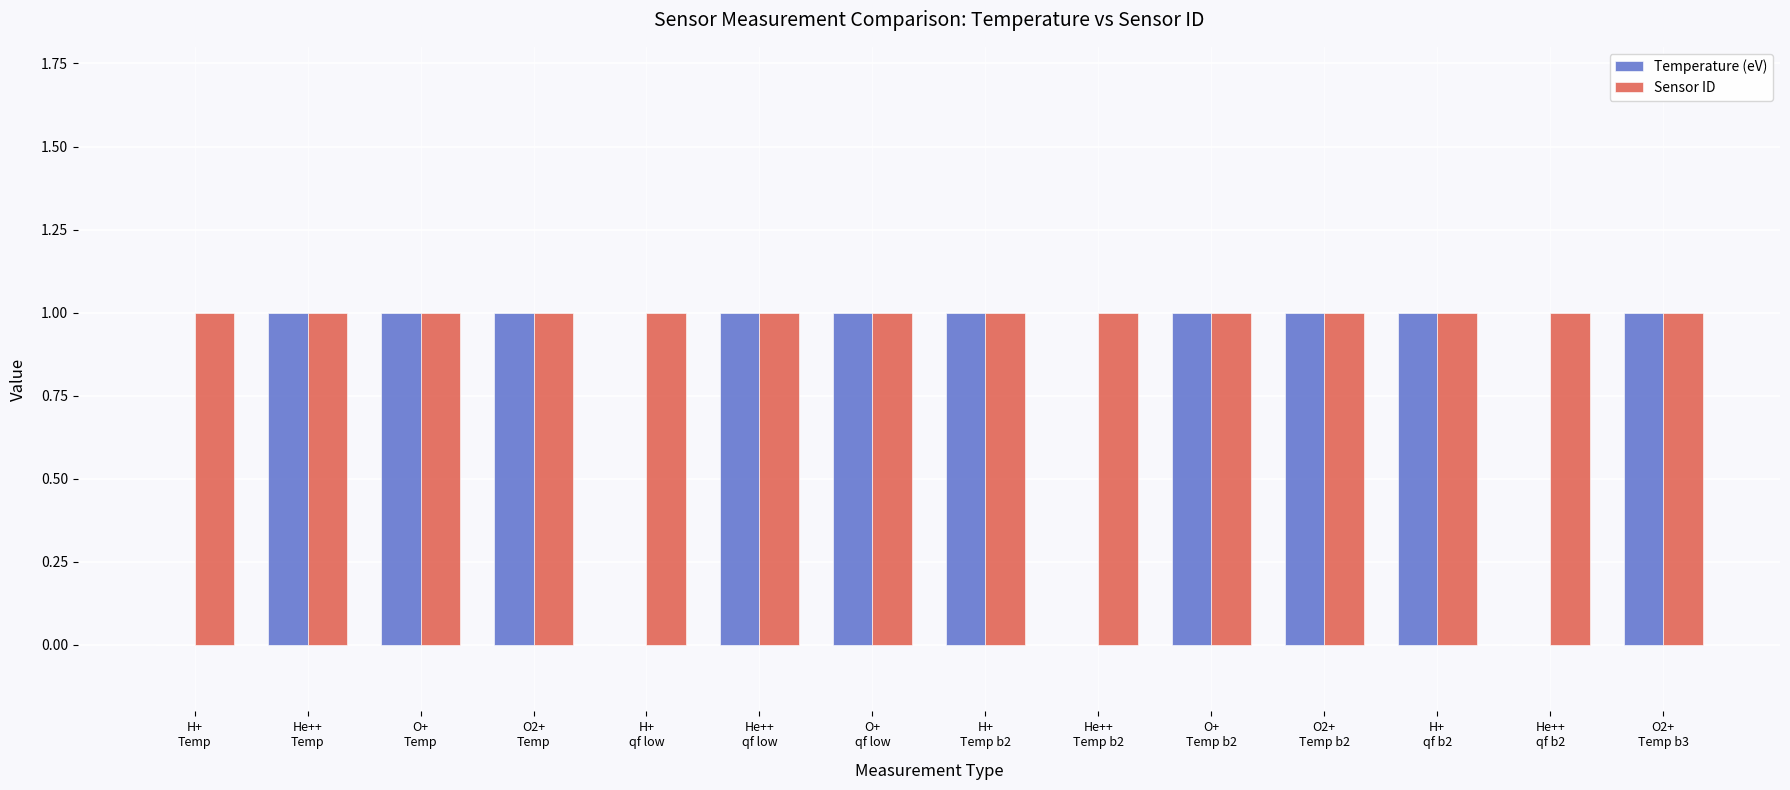

Reading left to right, transcribe all the data shown in this chart.

Temperature (eV): H+
Temp=0	He++
Temp=1	O+
Temp=1	O2+
Temp=1	H+
qf low=0	He++
qf low=1	O+
qf low=1	H+
Temp b2=1	He++
Temp b2=0	O+
Temp b2=1	O2+
Temp b2=1	H+
qf b2=1	He++
qf b2=0	O2+
Temp b3=1
Sensor ID: H+
Temp=1	He++
Temp=1	O+
Temp=1	O2+
Temp=1	H+
qf low=1	He++
qf low=1	O+
qf low=1	H+
Temp b2=1	He++
Temp b2=1	O+
Temp b2=1	O2+
Temp b2=1	H+
qf b2=1	He++
qf b2=1	O2+
Temp b3=1